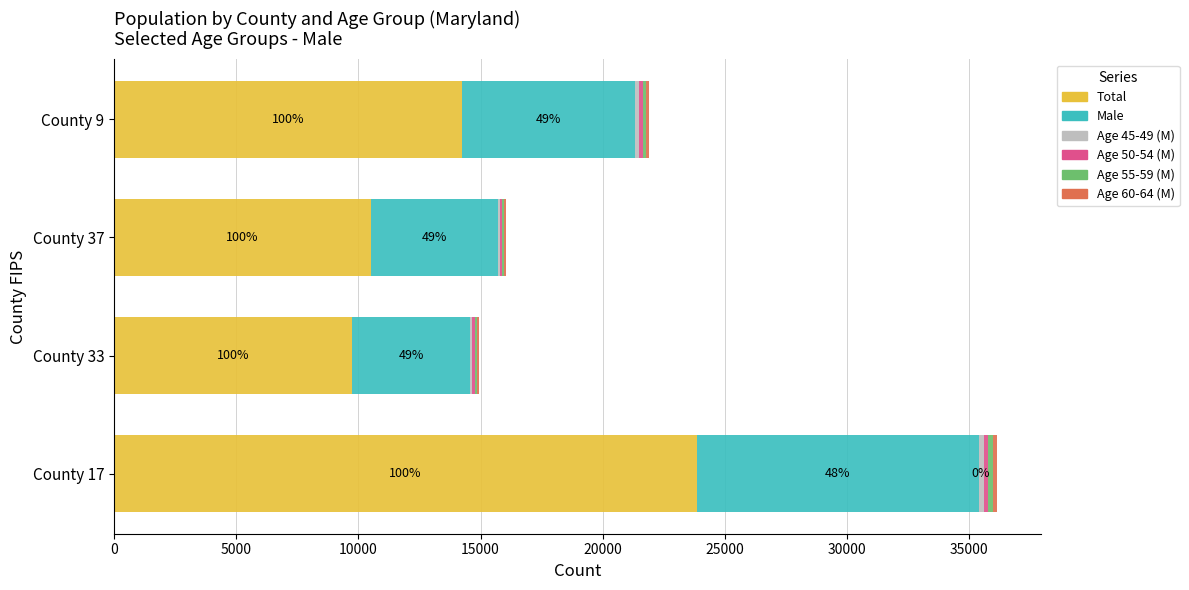

At which label is Total closest to 16813?

County 9